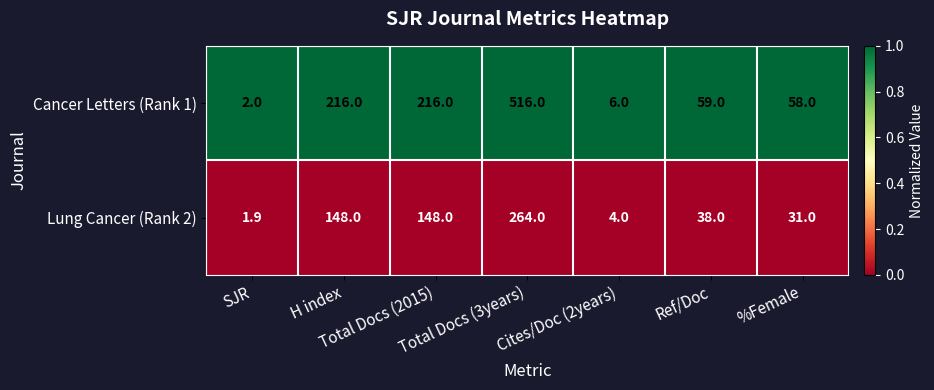

Which series has the largest range (max minus min)?

Cancer Letters (Rank 1)